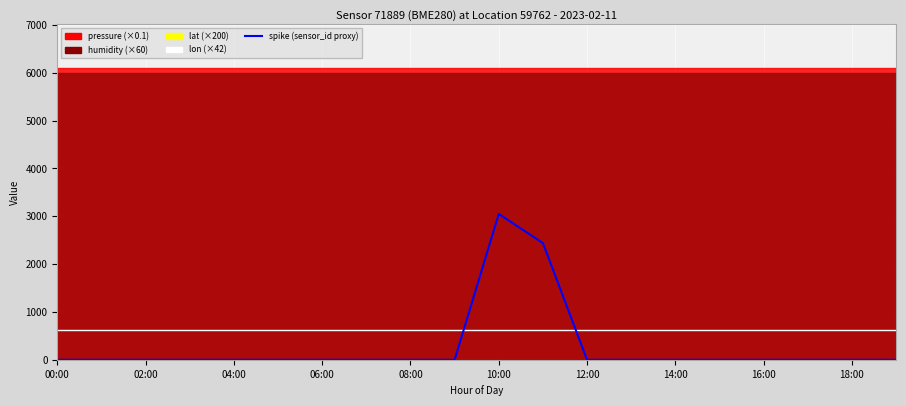

What is the spread (max minus min) of values at 14:00?

9999.6